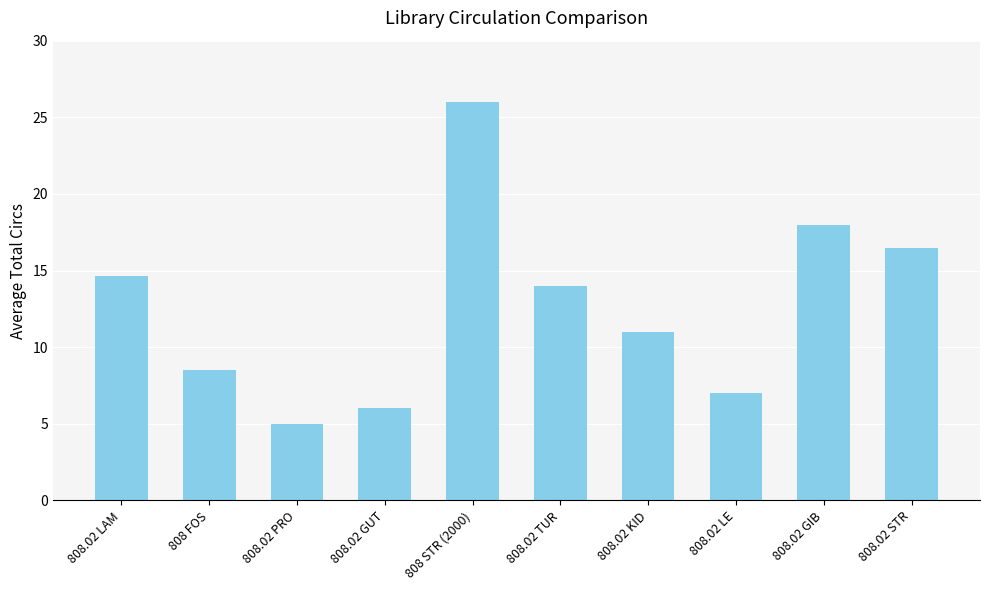

Reading left to right, what are all the values shown in this chart?

808.02 LAM=14.7	808 FOS=8.5	808.02 PRO=5.0	808.02 GUT=6.0	808 STR (2000)=26.0	808.02 TUR=14.0	808.02 KID=11.0	808.02 LE=7.0	808.02 GIB=18.0	808.02 STR=16.5